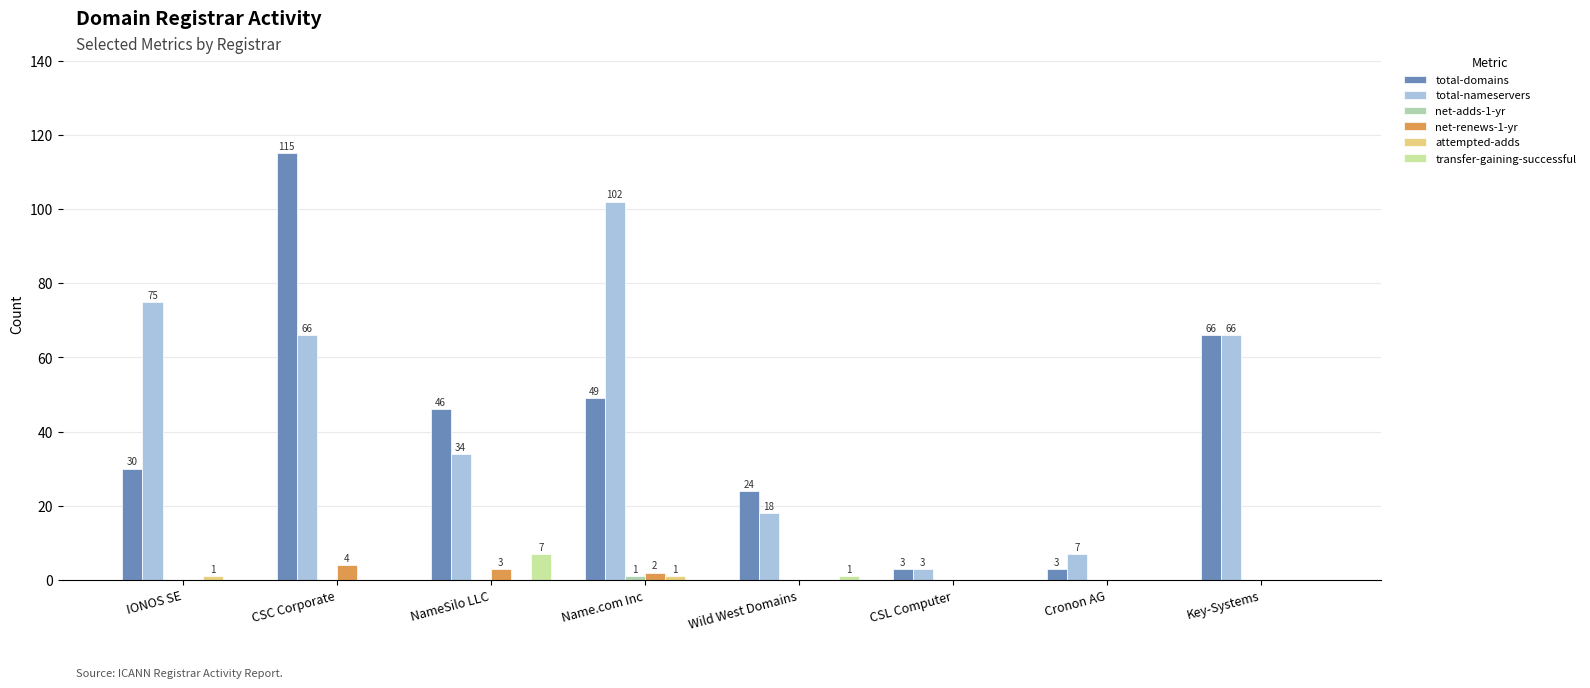

Rank the categories by net-renews-1-yr value from lowest to highest.

IONOS SE, Wild West Domains, CSL Computer, Cronon AG, Key-Systems, Name.com Inc, NameSilo LLC, CSC Corporate